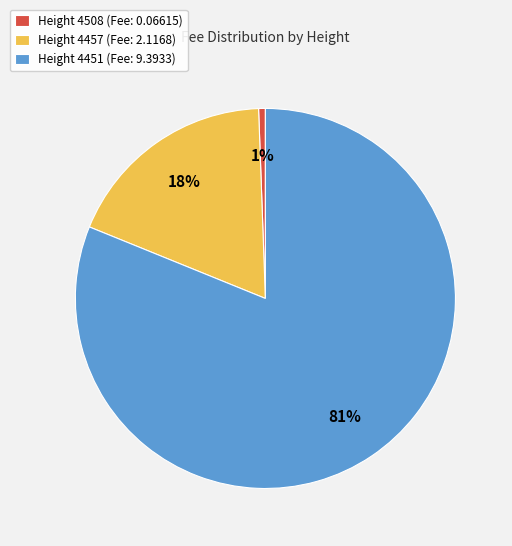

Between Height 4508 (Fee: 0.06615) and Height 4451 (Fee: 9.3933), which is larger?

Height 4451 (Fee: 9.3933)